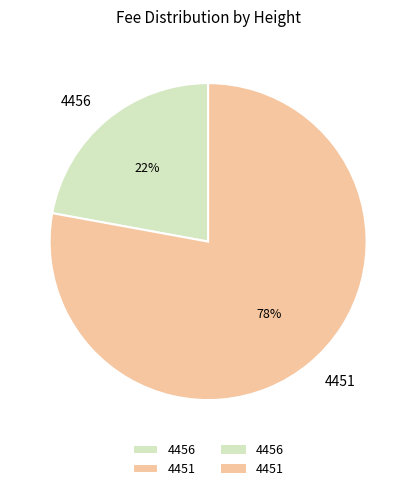

Which category has the smallest portion of the pie?

4456